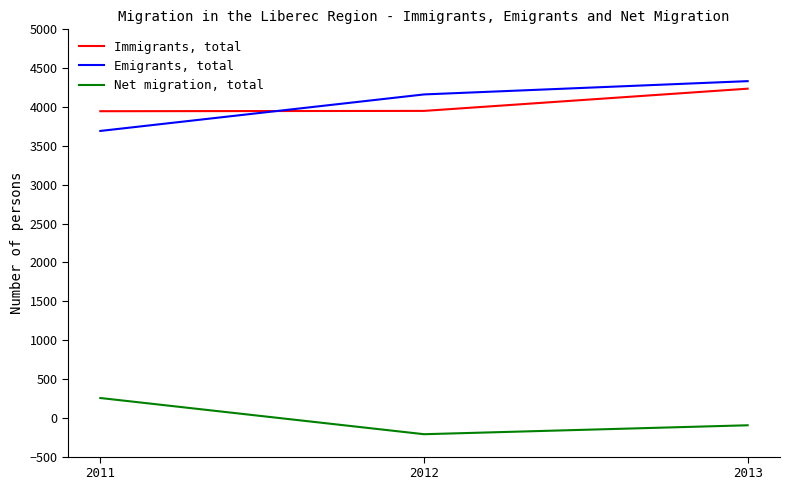

At which category is the sum across all series the highest?

2013